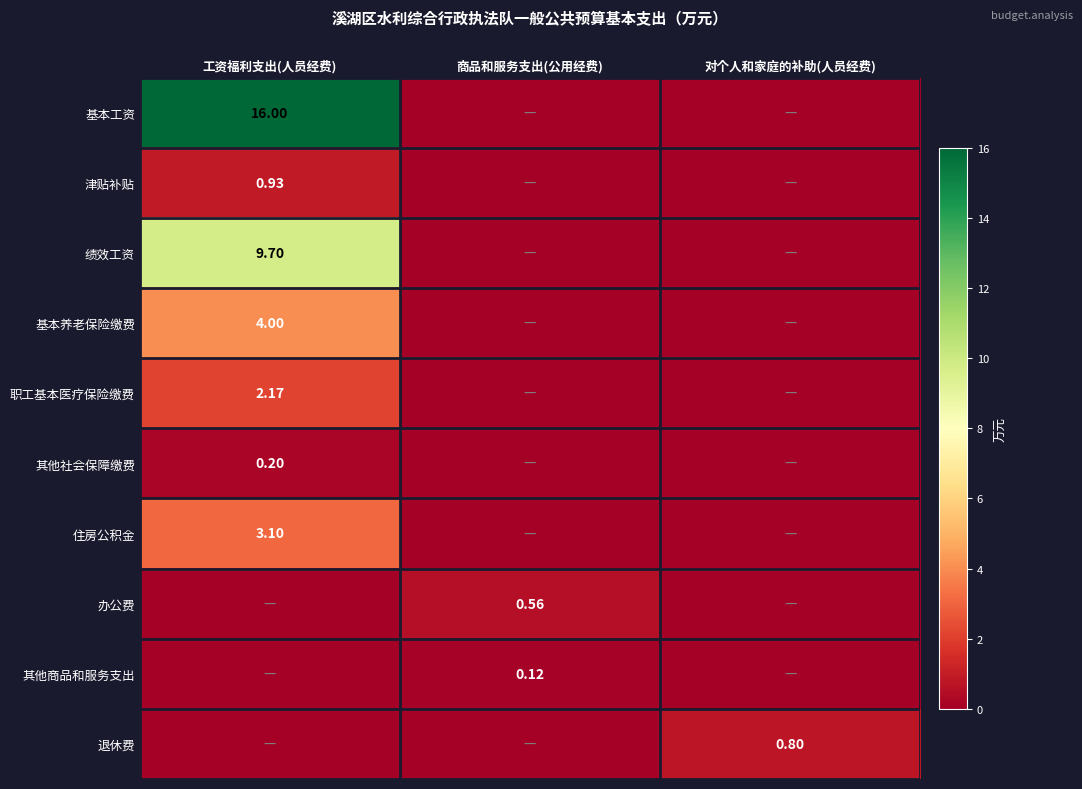

Which series has the largest total across all categories?

基本工资